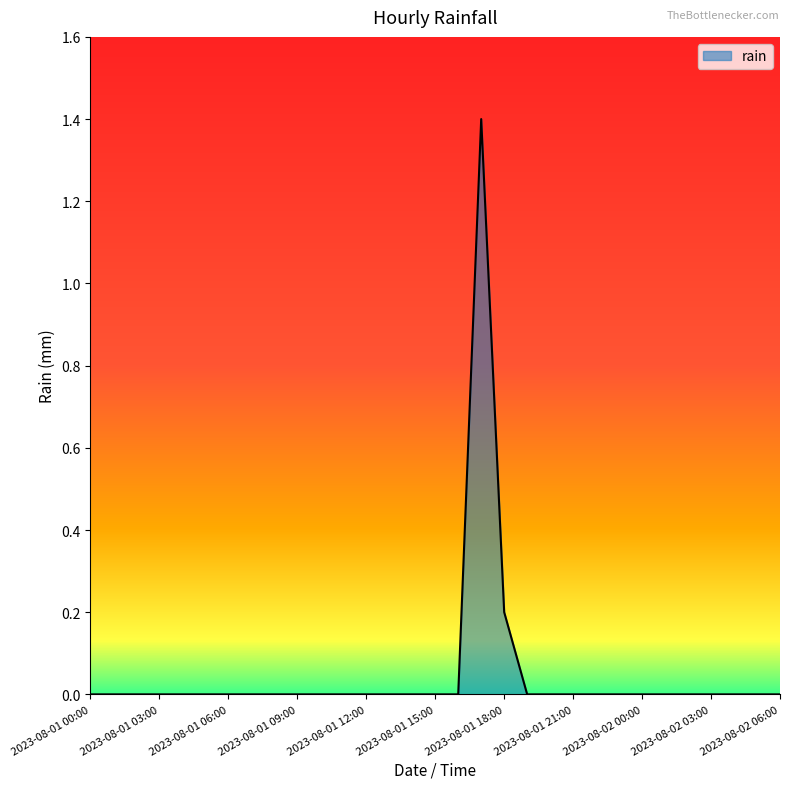

How many values are between 0 and 1?

30